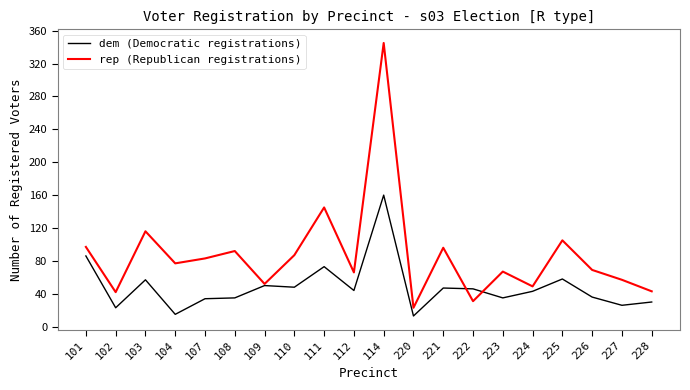

What is the maximum value for dem (Democratic registrations)?

160